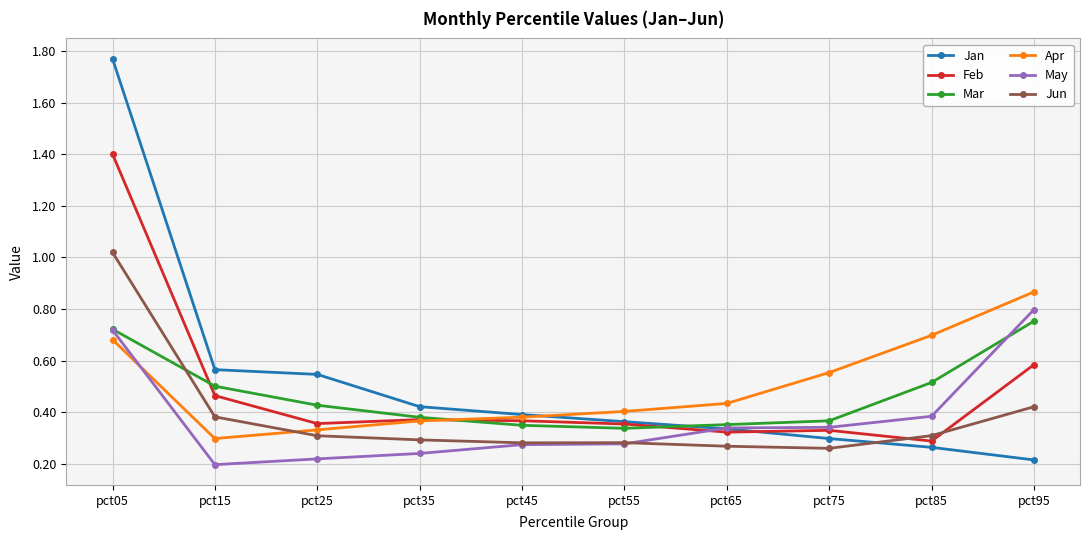

Which category has the lowest value across all series?

pct15